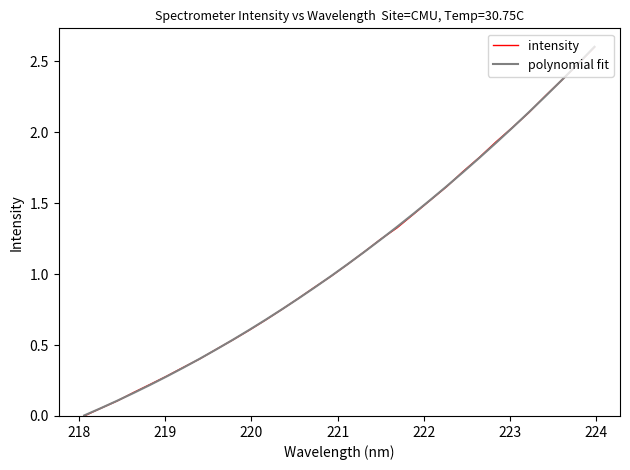

What is the greatest value displayed?

2.6